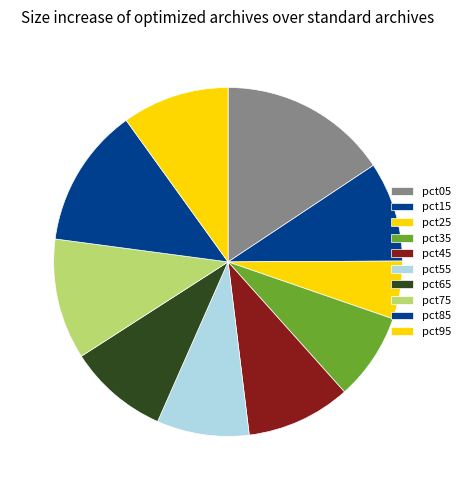

Does pct65 account for over 50% of the chart?

No